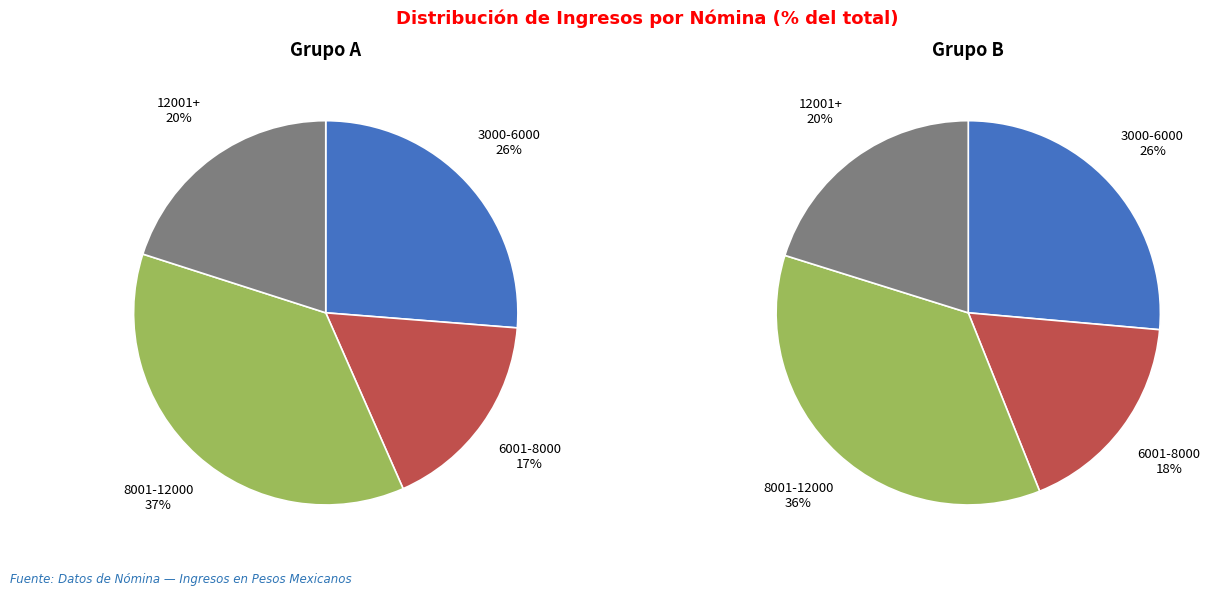

What is the change in value from 7279.0 to 5840.8?

-1438.2